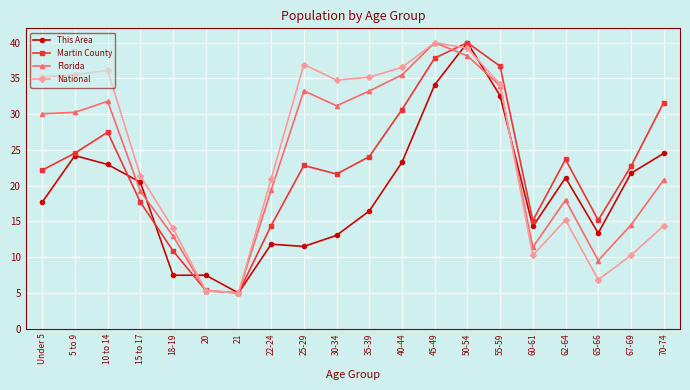

True or false: Florida has a value of 3.7 at 60-61.

False